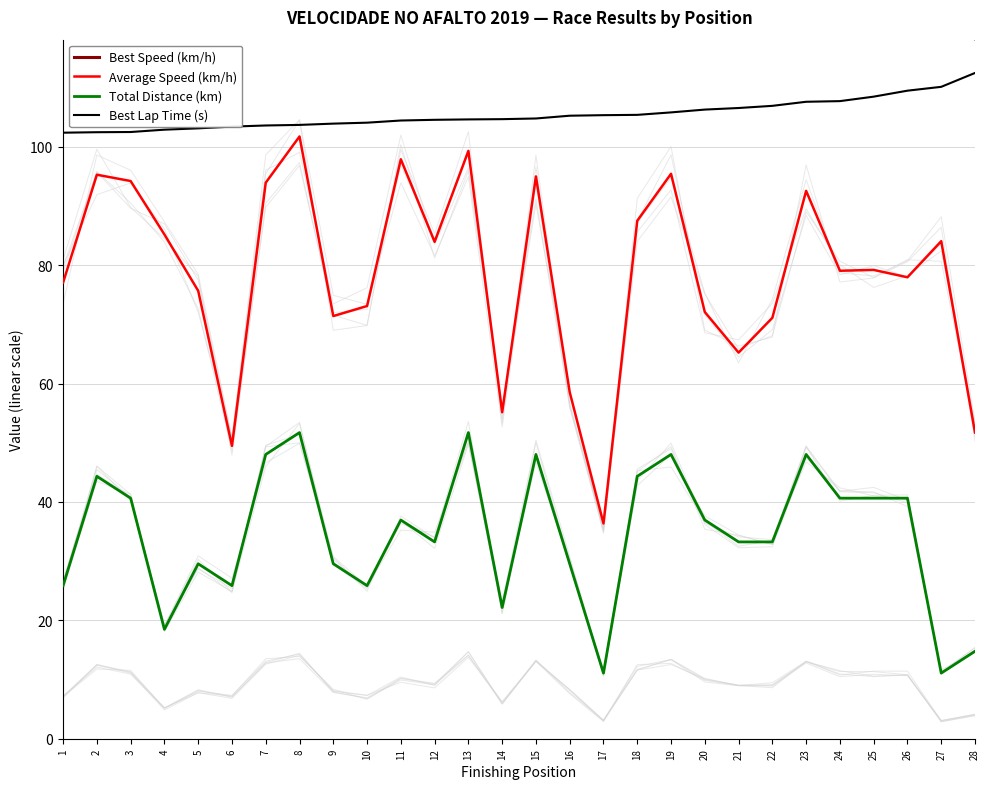

Is it true that Best Lap Time (s) equals 143.9 at 16?

False